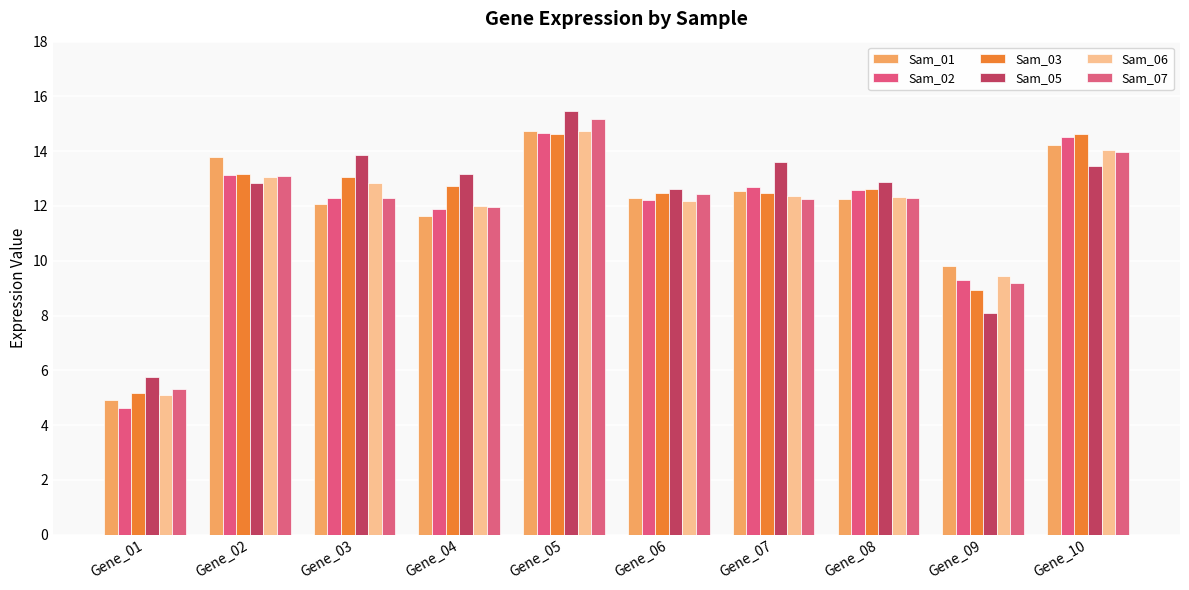

Which series changed the most between Gene_08 and Gene_09?

Sam_05